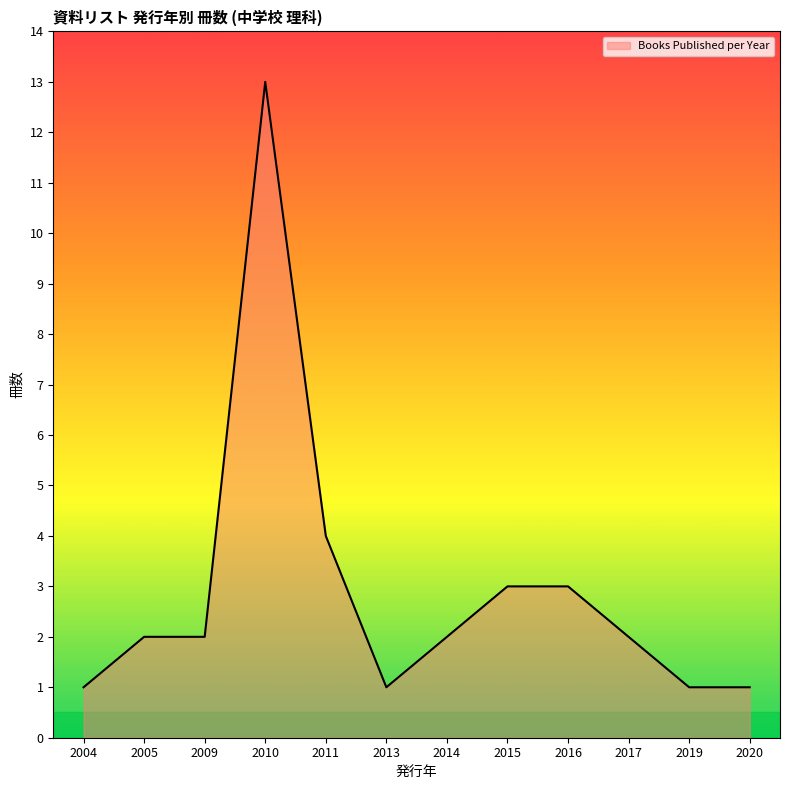

The value at 2016 is 3. True or false?

True